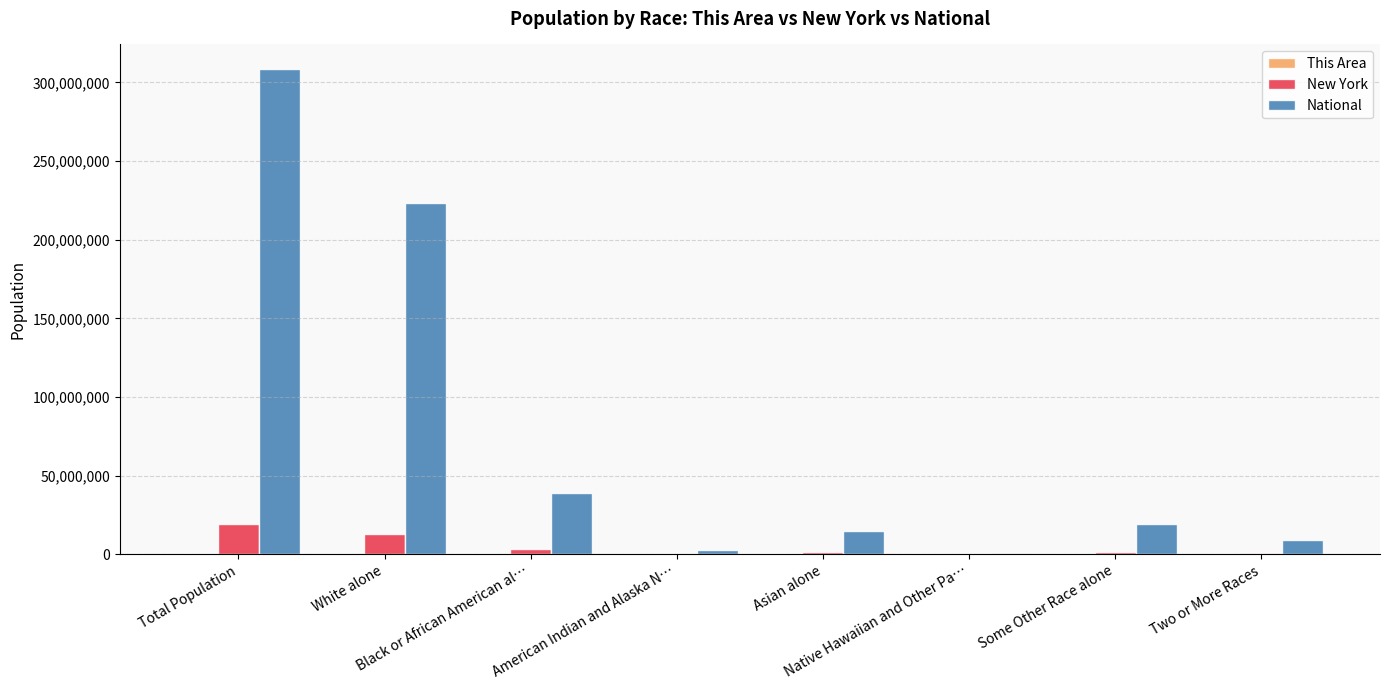

Which category has the highest value across all series?

Total Population